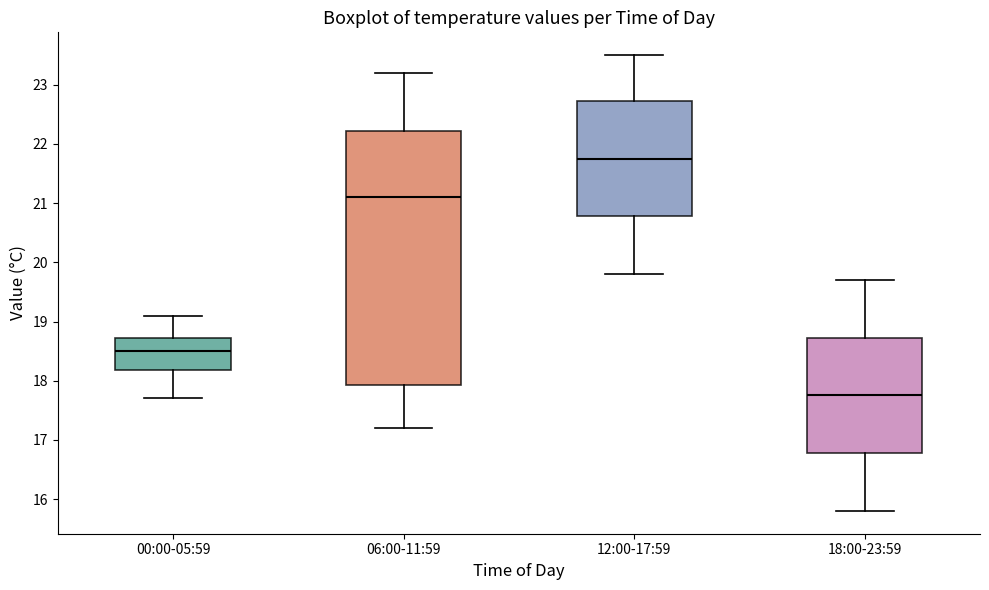

Reading left to right, transcribe this box plot: for each box, give where its median line is, the range the box spans, and where its two whiskers end, as read against the y-axis. The values are not printed on the chart, so give them approximately, as read against the axis.

00:00-05:59: median 18.5, box 18.2 to 18.7, whiskers 17.7 to 19.1
06:00-11:59: median 21.1, box 17.9 to 22.2, whiskers 17.2 to 23.2
12:00-17:59: median 21.8, box 20.8 to 22.7, whiskers 19.8 to 23.5
18:00-23:59: median 17.8, box 16.8 to 18.7, whiskers 15.8 to 19.7